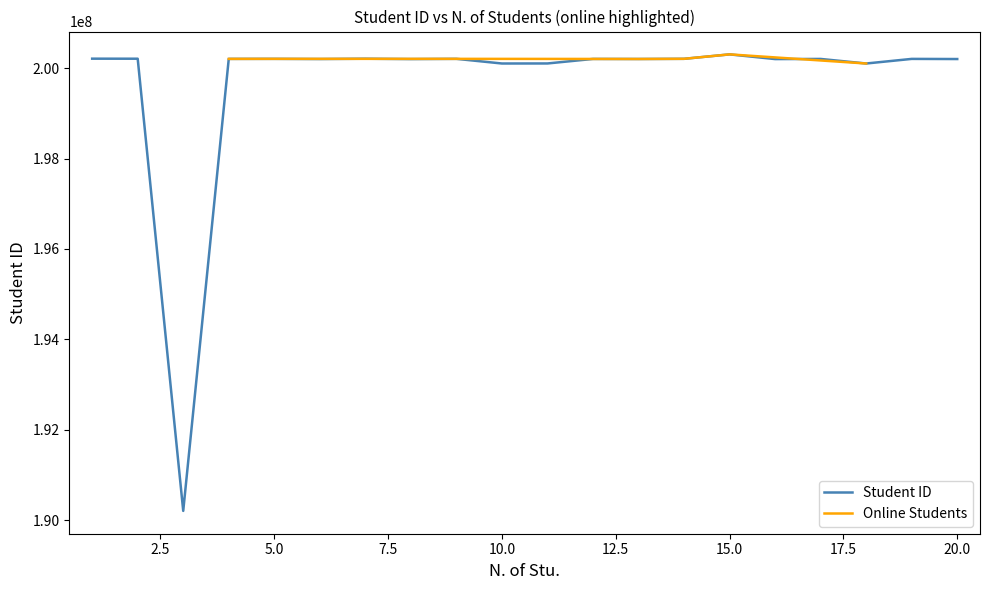

True or false: the data has more than 1 interior local peaks.

True